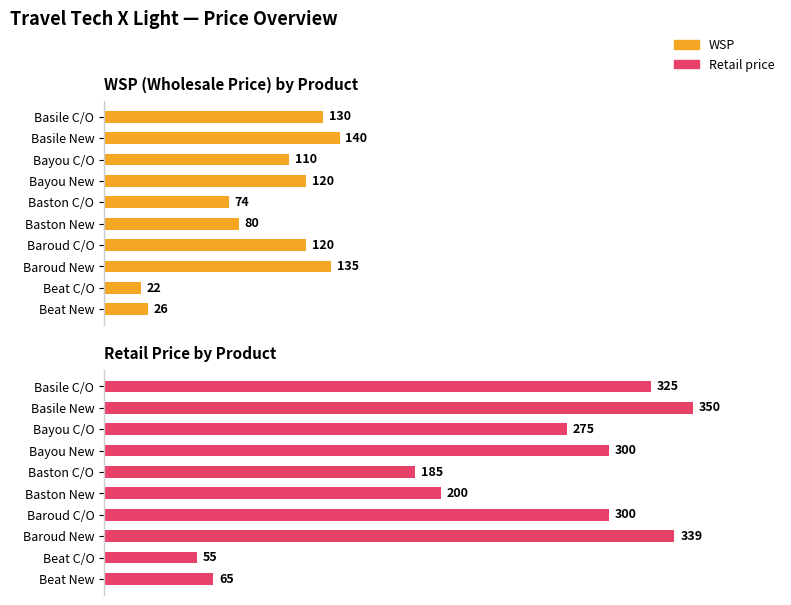

At 200, list the series in order from largest to smallest.

Retail price, WSP